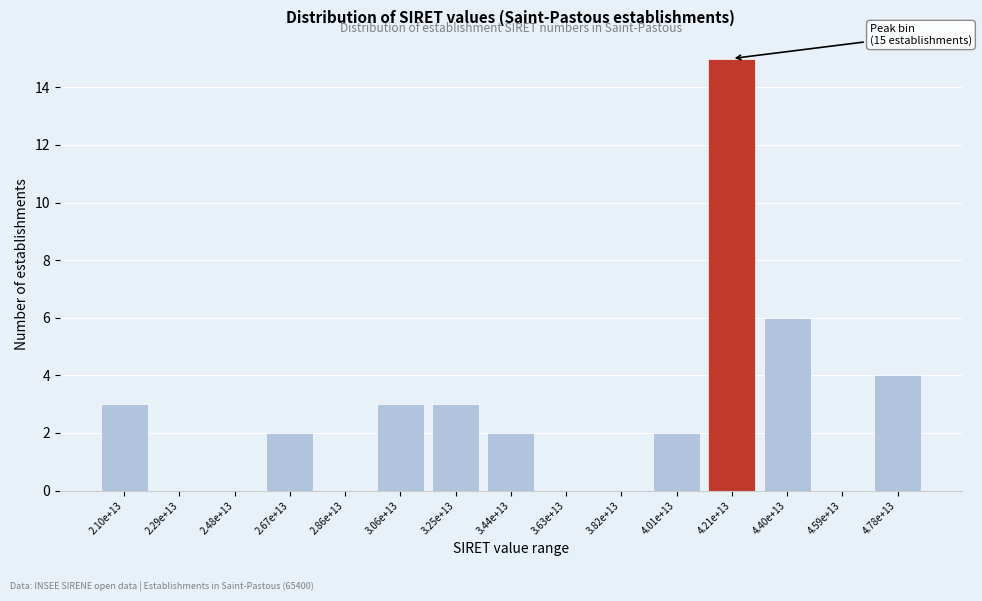

Reading left to right, list all the values displayed in this chart.

2.10e+13=3	2.29e+13=0	2.48e+13=0	2.67e+13=2	2.86e+13=0	3.06e+13=3	3.25e+13=3	3.44e+13=2	3.63e+13=0	3.82e+13=0	4.01e+13=2	4.21e+13=15	4.40e+13=6	4.59e+13=0	4.78e+13=4